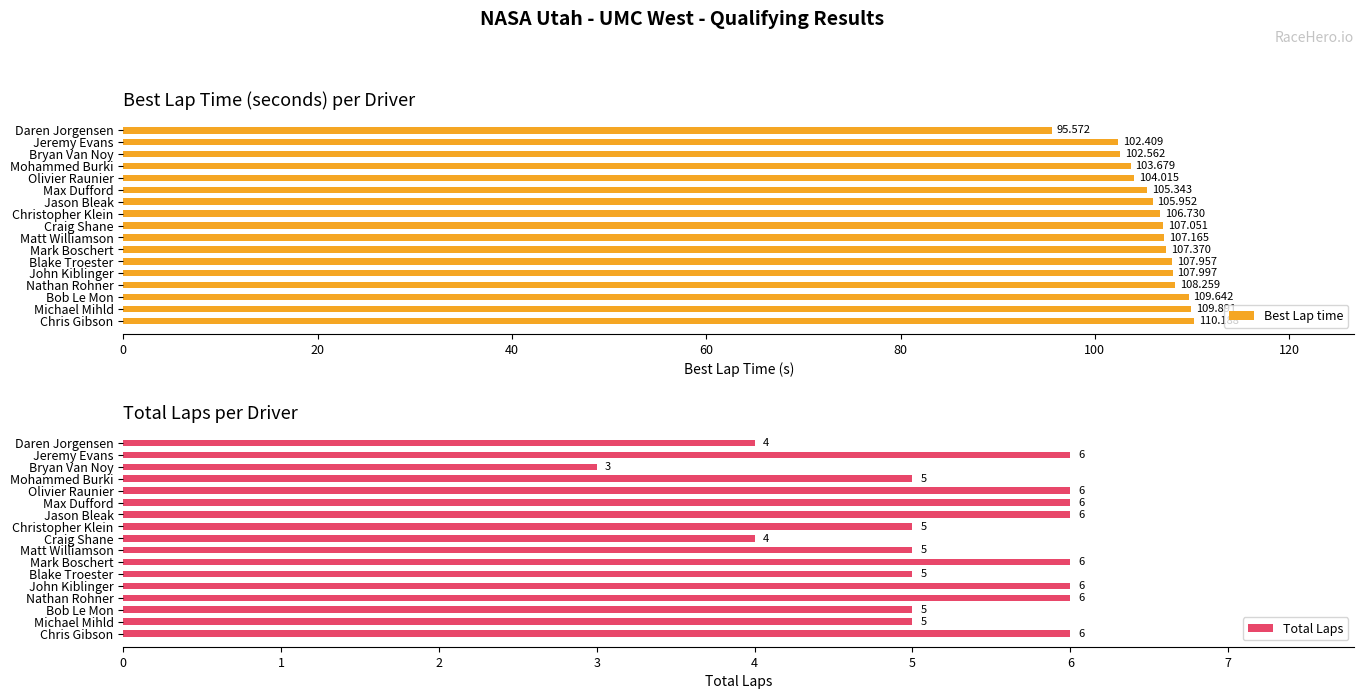

The value of Total Laps at Olivier Raunier is 10.6. True or false?

False